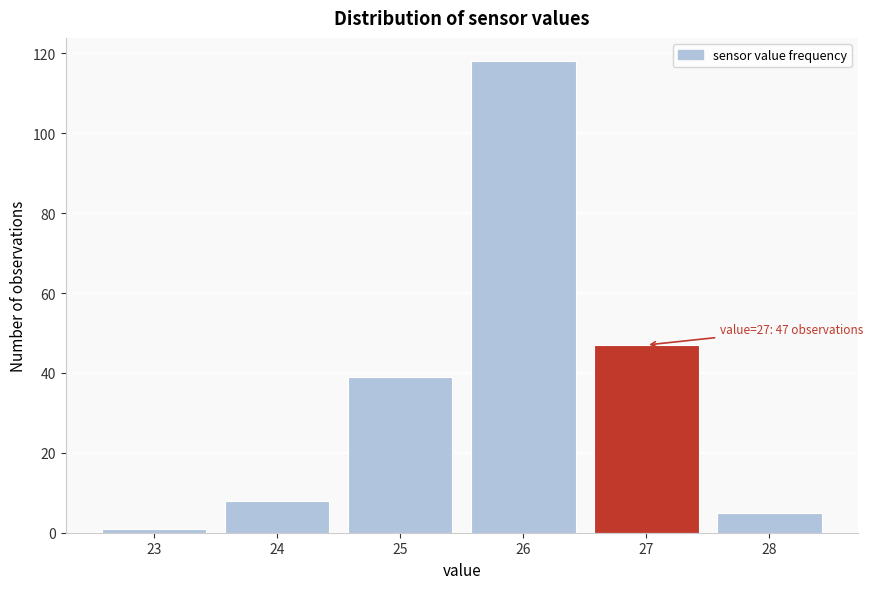

Reading left to right, transcribe all the data shown in this chart.

23=1	24=8	25=39	26=118	27=47	28=5